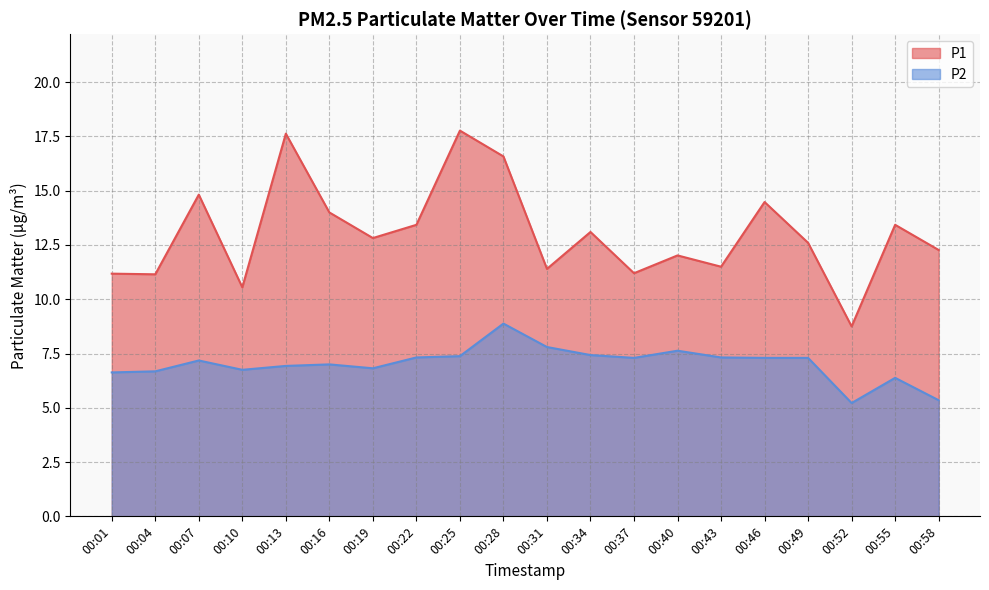

At which category does the chart reach its minimum across all series?

00:52